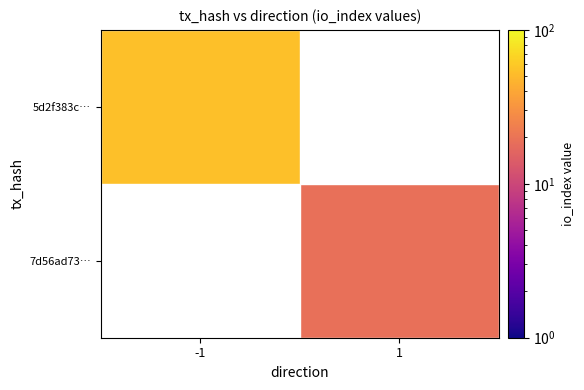

At which label does 5d2f383c… reach its minimum?

-1